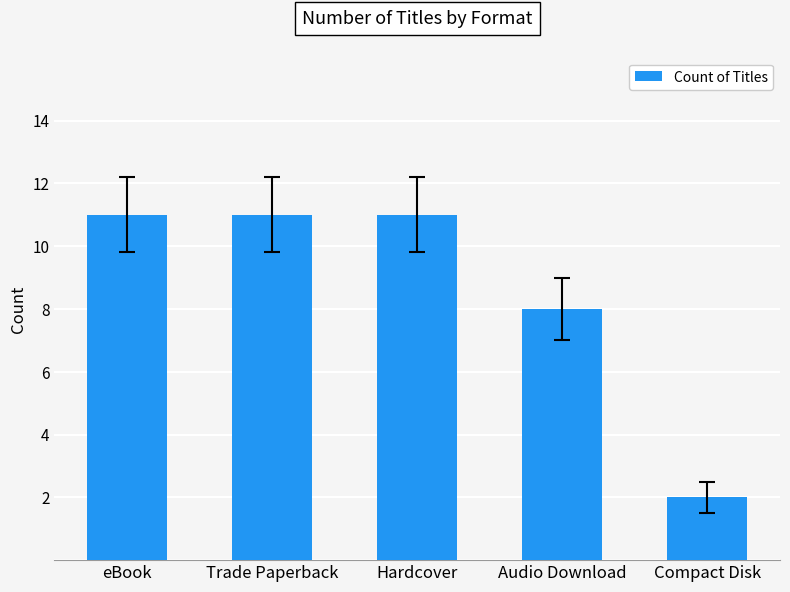

What position from the left is eBook?

1